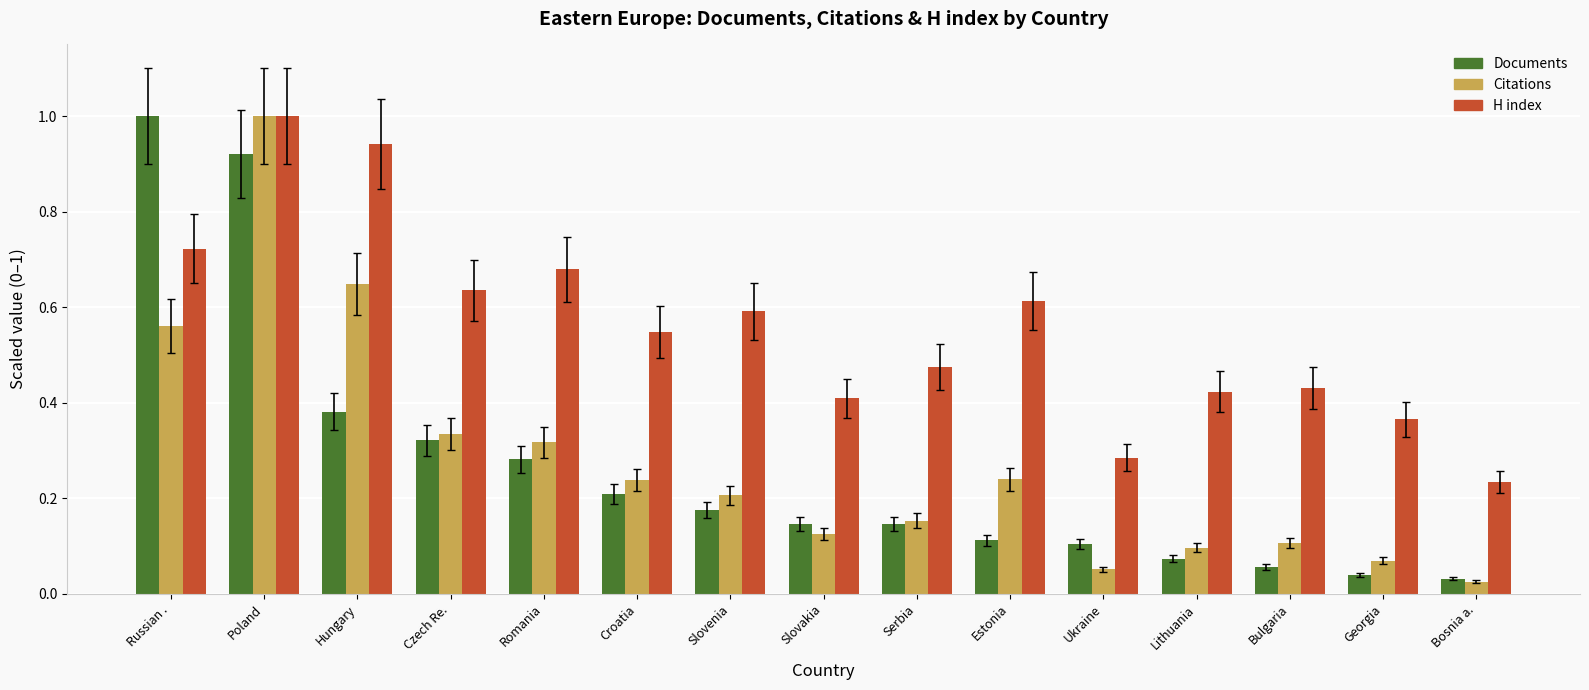

Between Slovenia and Serbia, which series saw the biggest shift?

H index